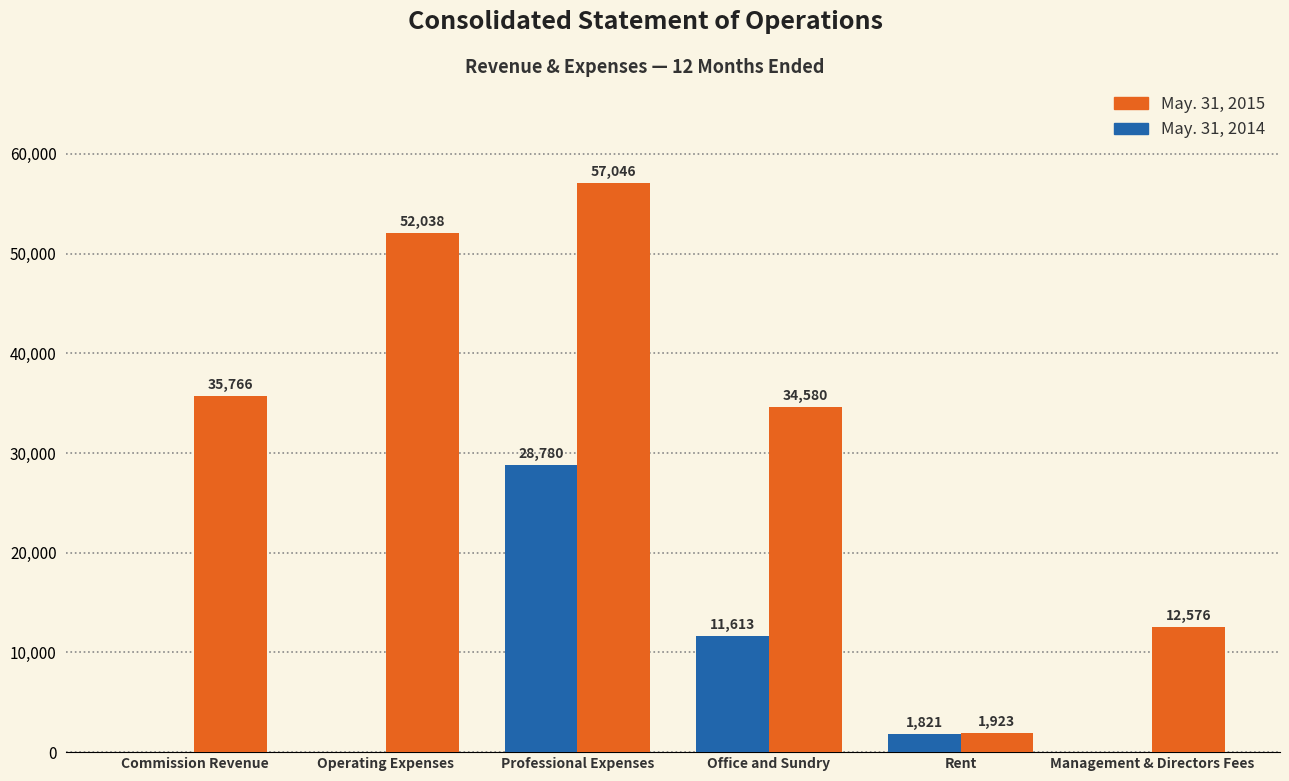

Is it true that May. 31, 2014 equals 0 at Commission Revenue?

True